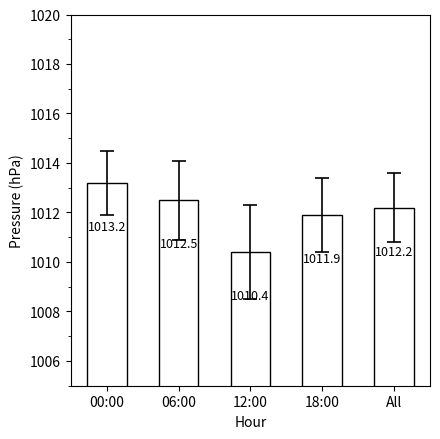

List the labels in order of value, largest first.

00:00, 06:00, All, 18:00, 12:00